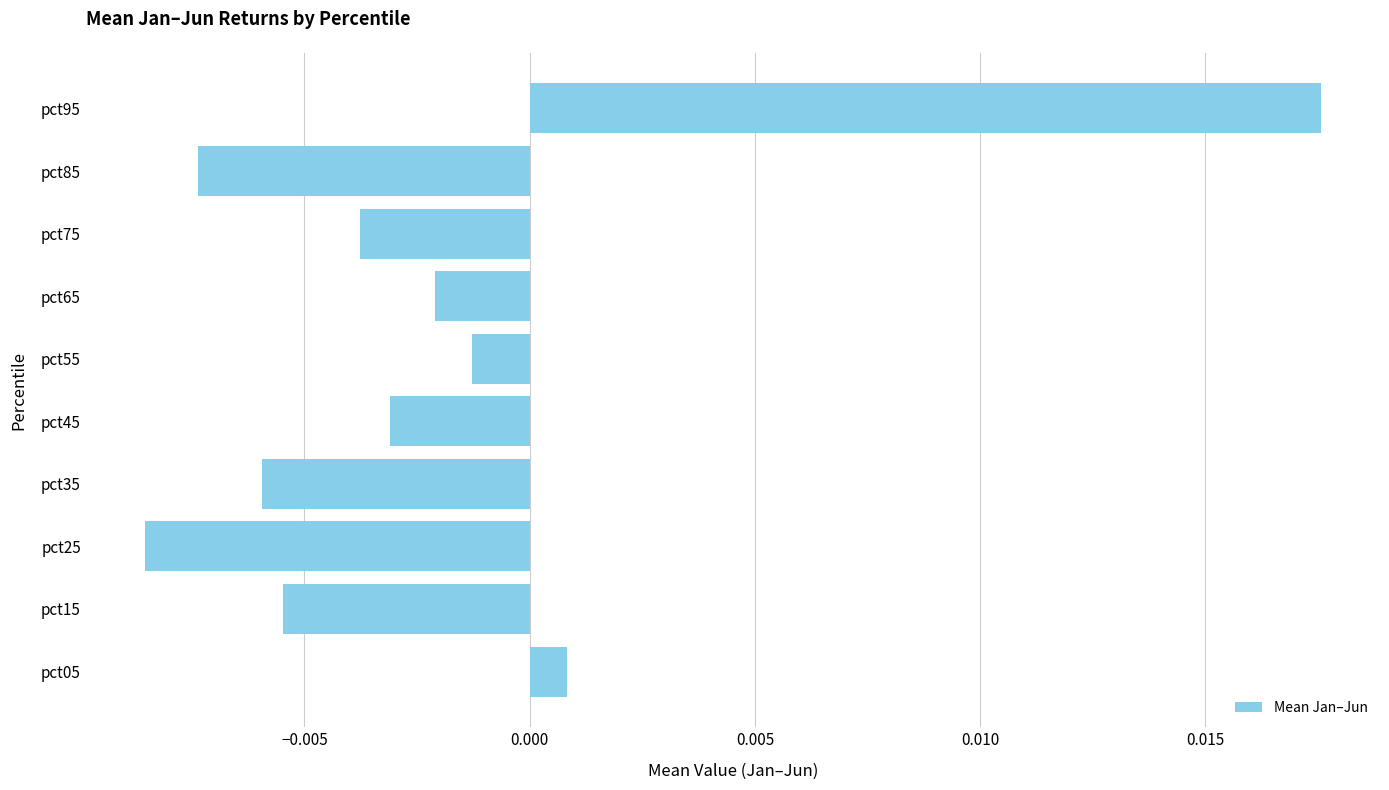

List the labels in order of value, largest first.

pct95, pct05, pct55, pct65, pct45, pct75, pct15, pct35, pct85, pct25